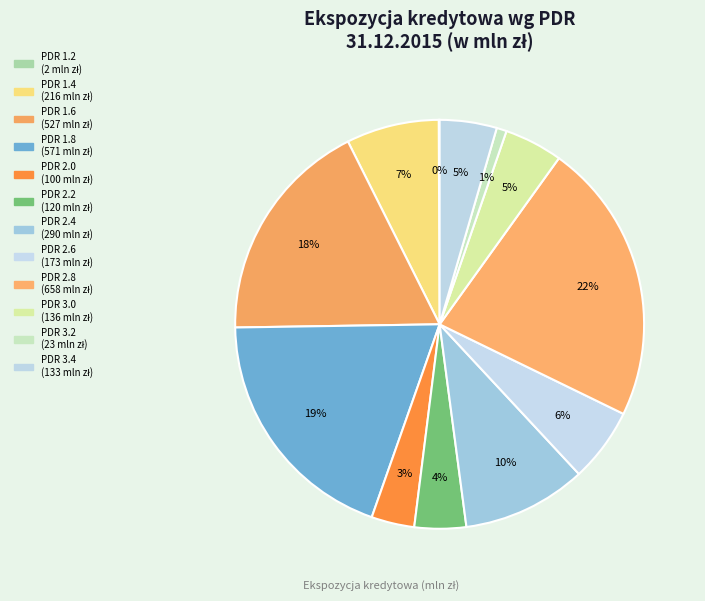

What percentage is the PDR 2.4 slice, to the nearest percent?

10%